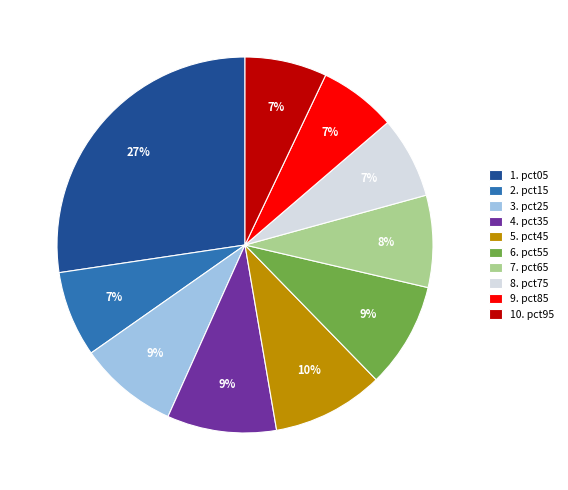

Which category has the biggest portion of the pie?

1. pct05